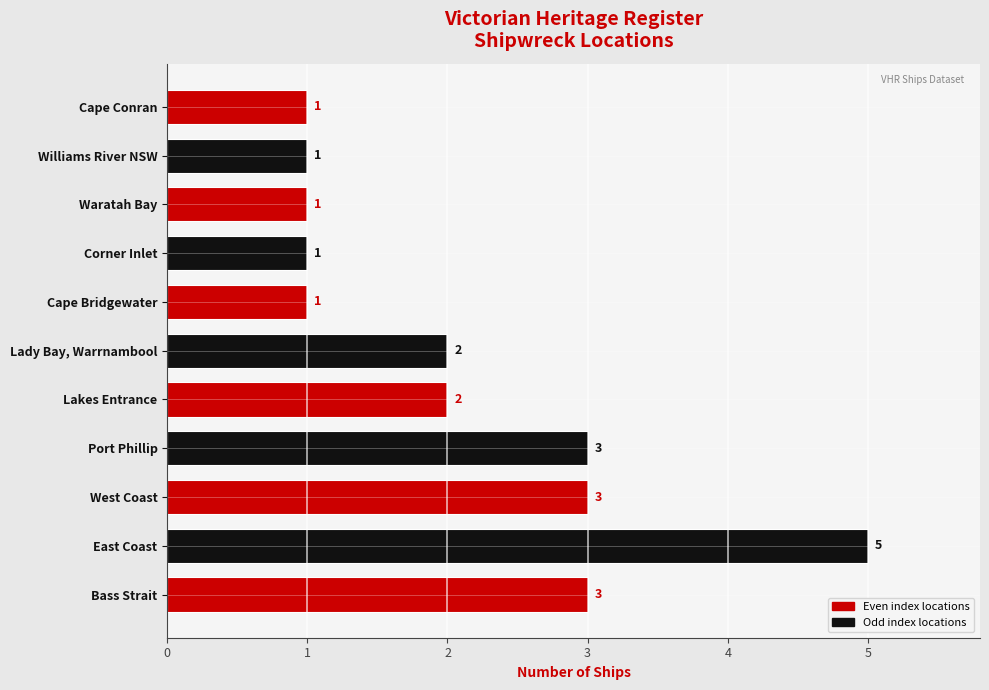

At which category does the chart reach its peak across all series?

East Coast